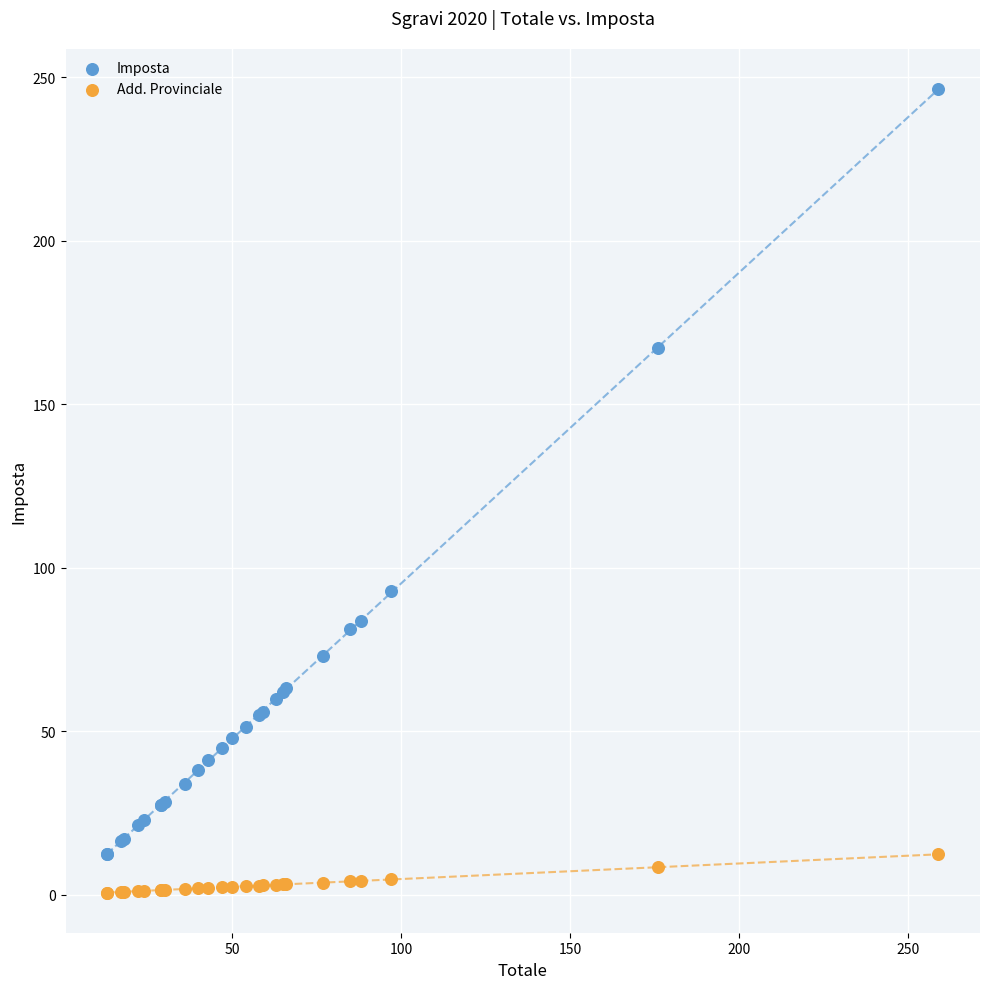

Across all series, what Y value is closest to 123?

92.8